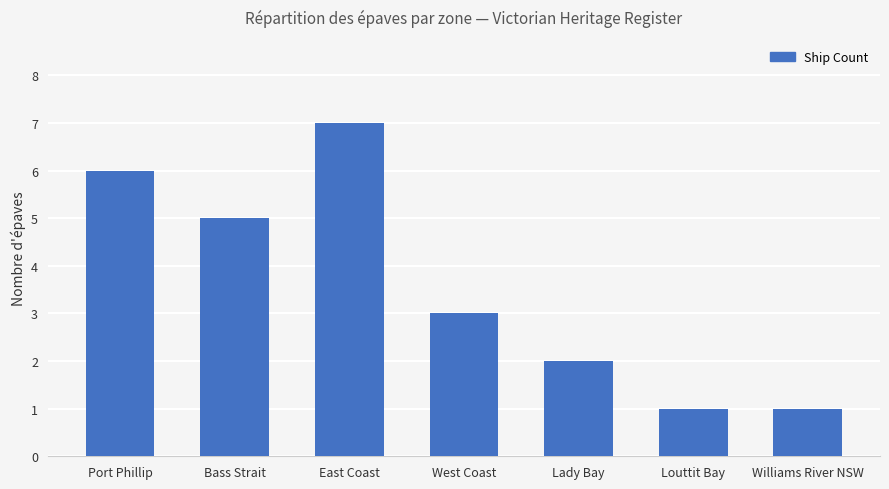

What is the difference between the values at East Coast and West Coast?

4